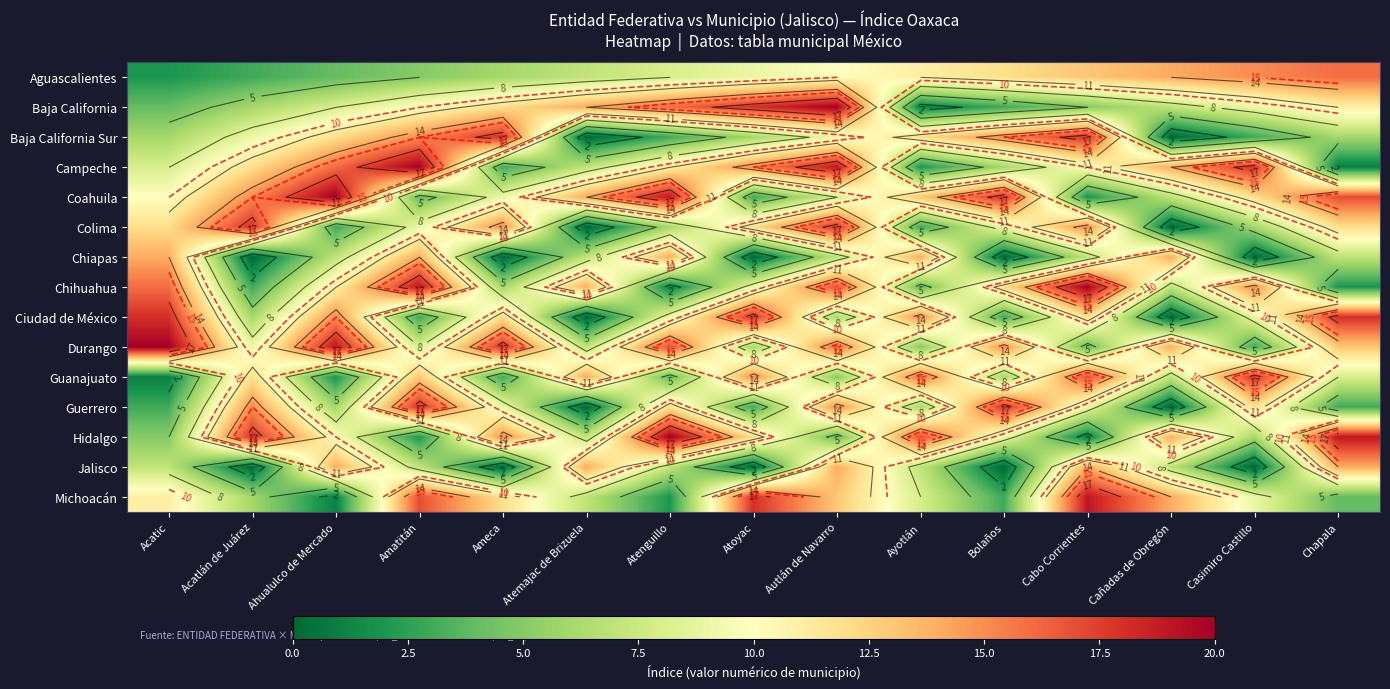

List the labels in order of Ciudad de México value, largest first.

Acatic, Atoyac, Chapala, Ahualulco de Mercado, Ayotlán, Ameca, Cabo Corrientes, Atenguillo, Casimiro Castillo, Acatlán de Juárez, Autlán de Navarro, Amatitán, Bolaños, Atemajac de Brizuela, Cañadas de Obregón